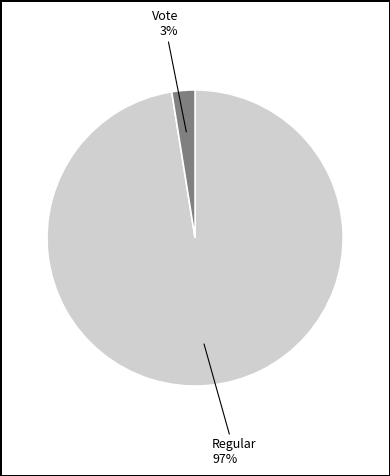

To the nearest percent, what is the average slice percentage?

50%